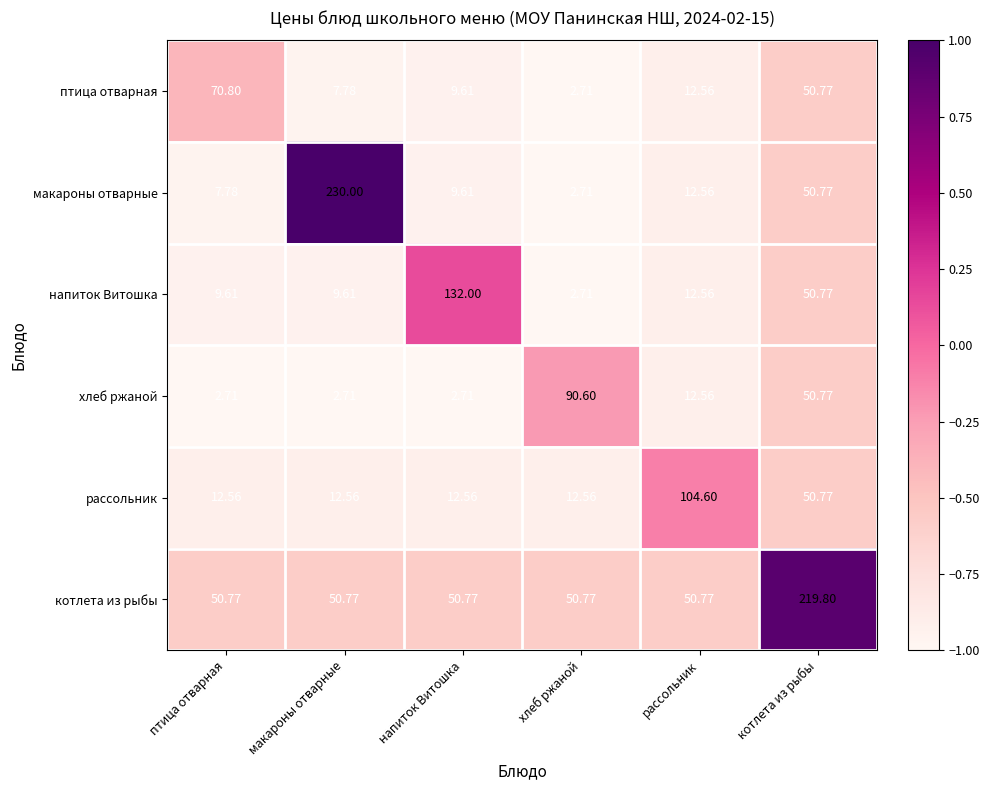

Which series has the largest range (max minus min)?

макароны отварные